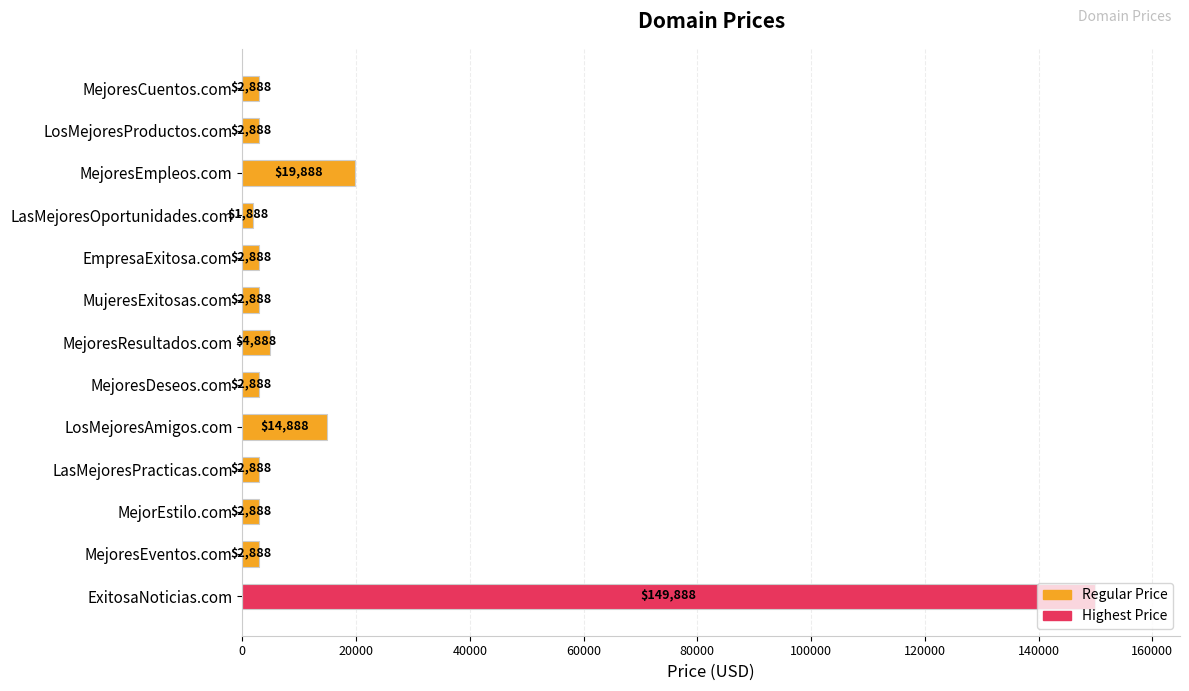

Which has a higher value, LasMejoresPracticas.com or LosMejoresAmigos.com?

LosMejoresAmigos.com